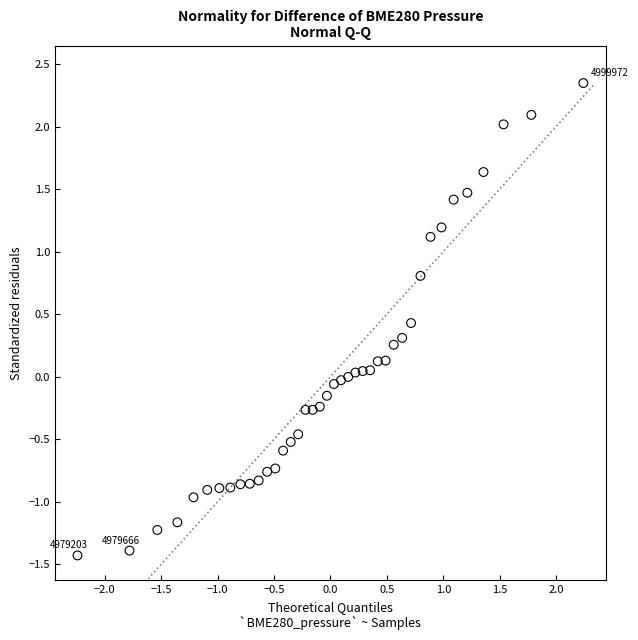

What is the range of Y values (max minus min)?

3.8